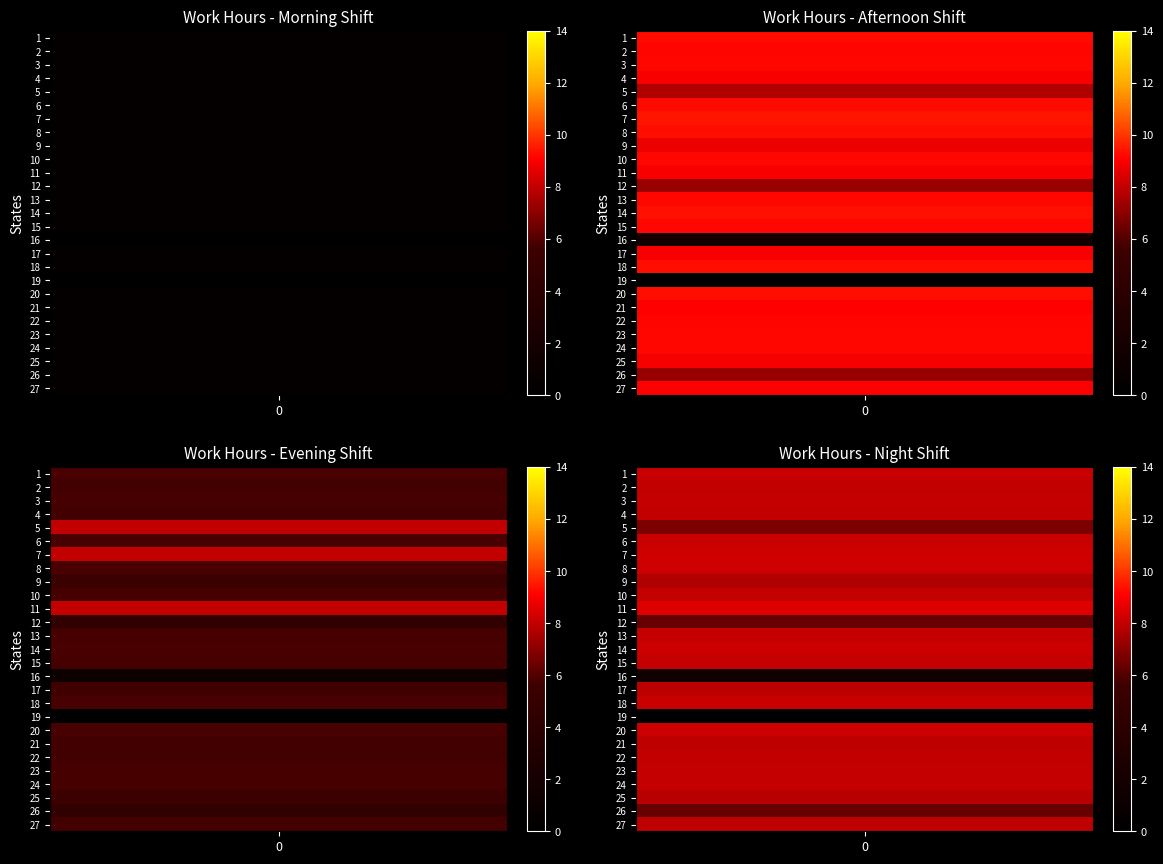

Is it true that the value at 18 is 0.0?

True